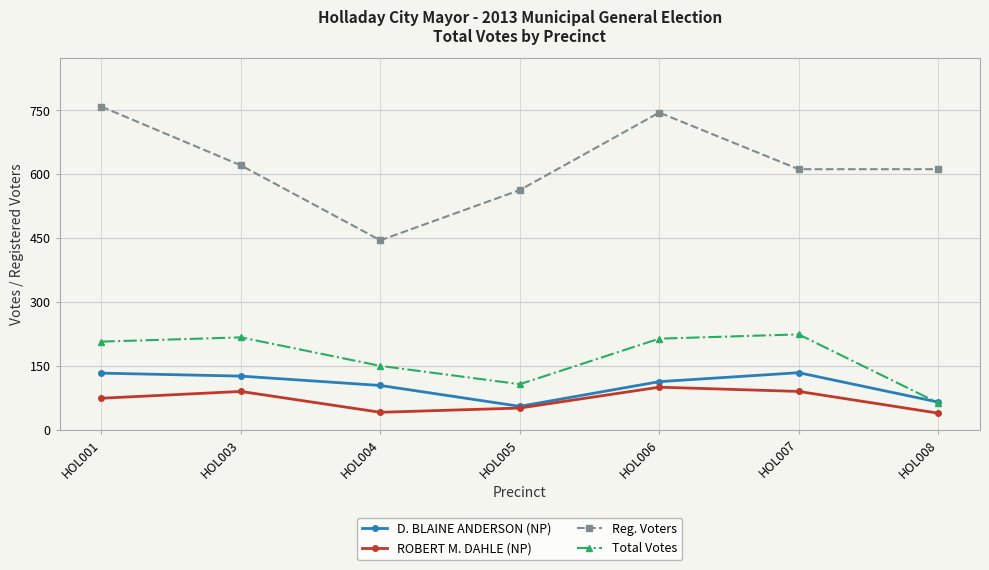

Between which two adjacent categories do D. BLAINE ANDERSON (NP) and Total Votes first intersect?

HOL007 and HOL008